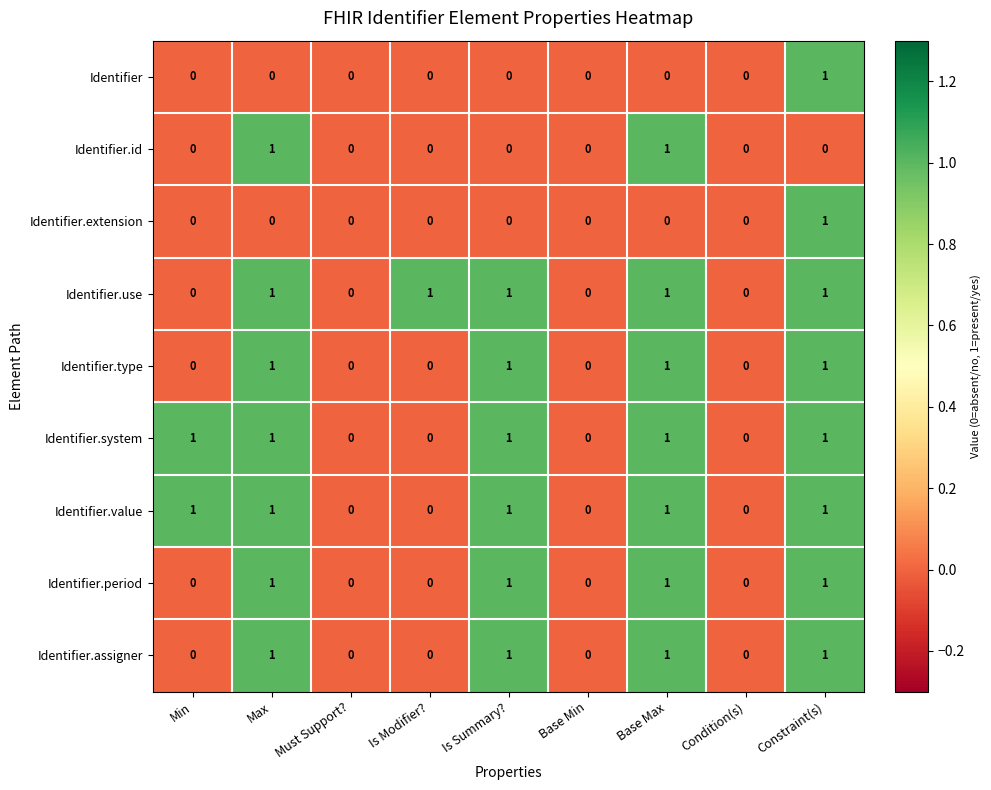

What is the sum of all Identifier.system values?

5